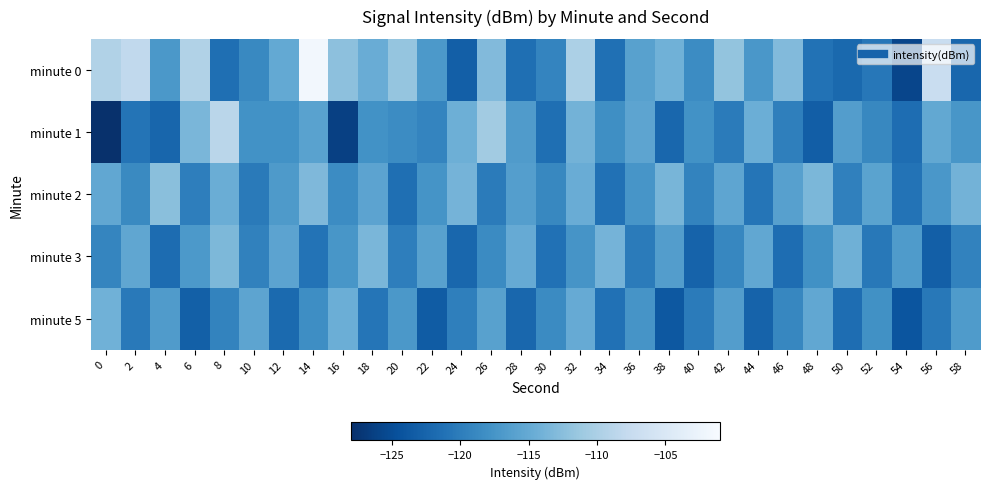

What is the difference between the highest and lowest values at 58?

8.3